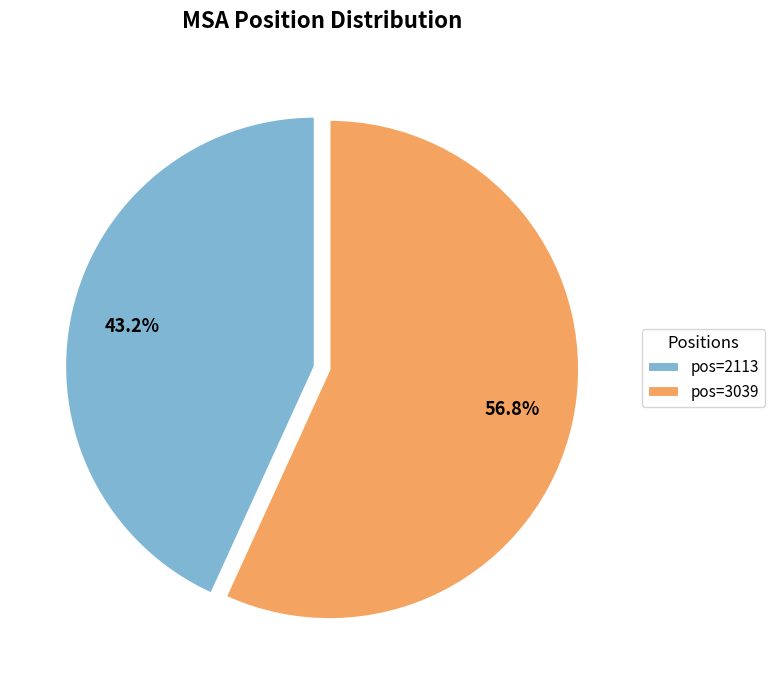

What is the smallest slice in the pie chart?

pos=2113